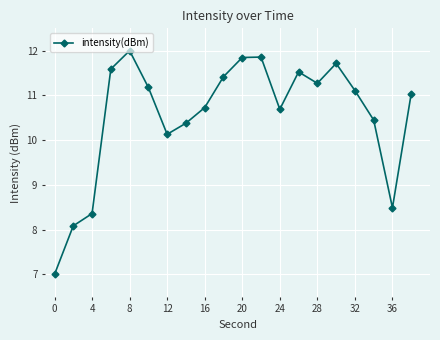

How many lines are shown in the chart?

1